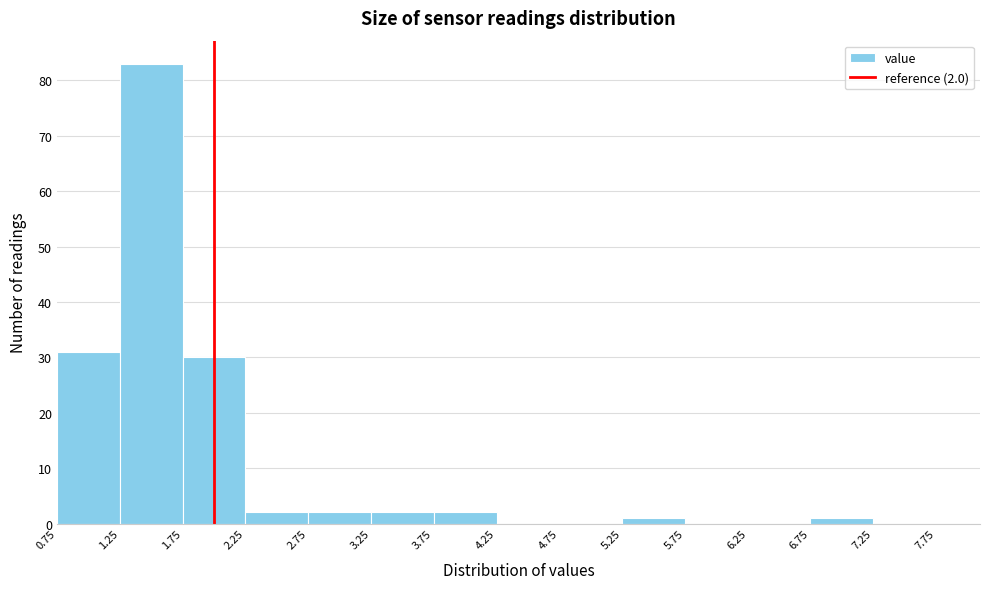

Over which range of the x-axis is the bar tallest?

1.25 to 1.75